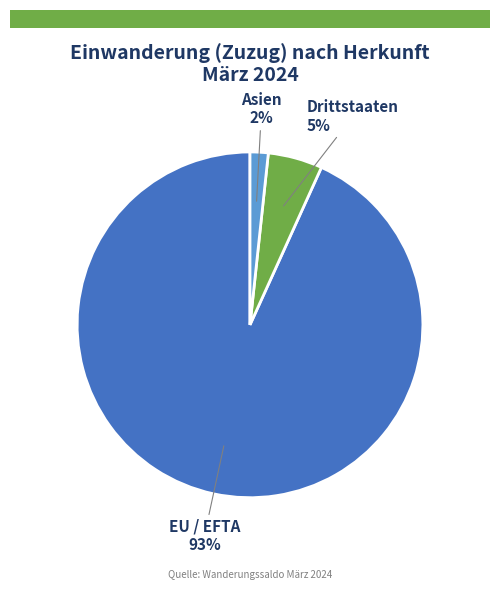

How many slices are in this pie chart?

3